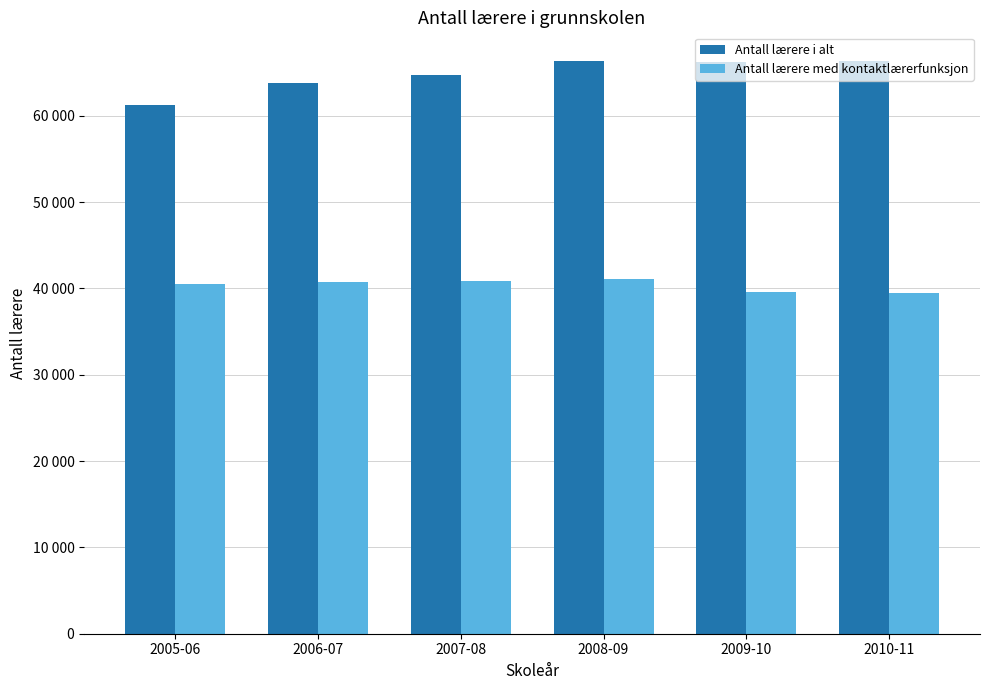

Does the chart contain stacked bars?

No